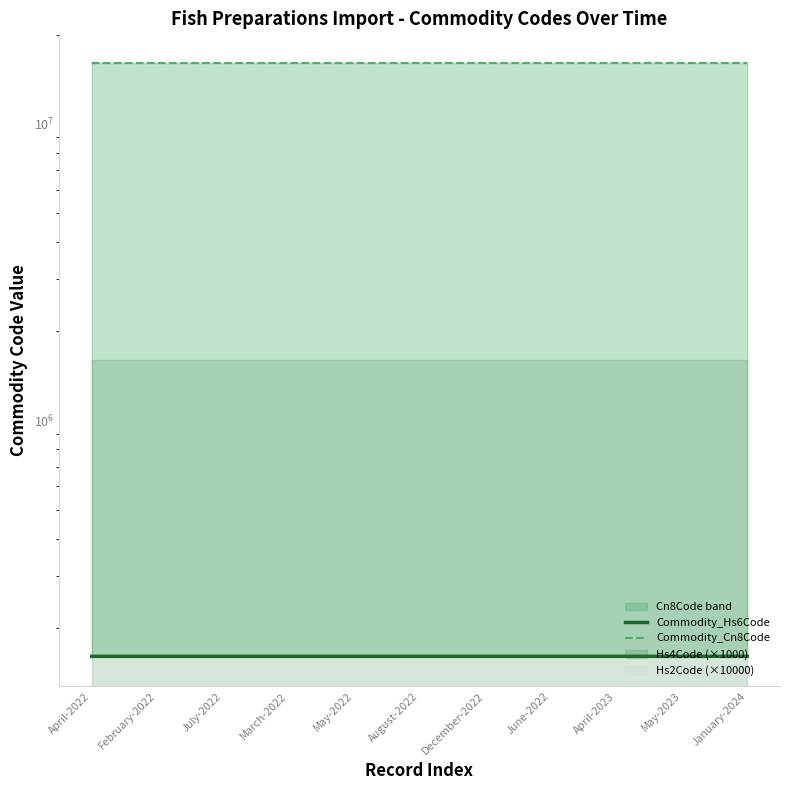

Which category has the highest value across all series?

August-2022